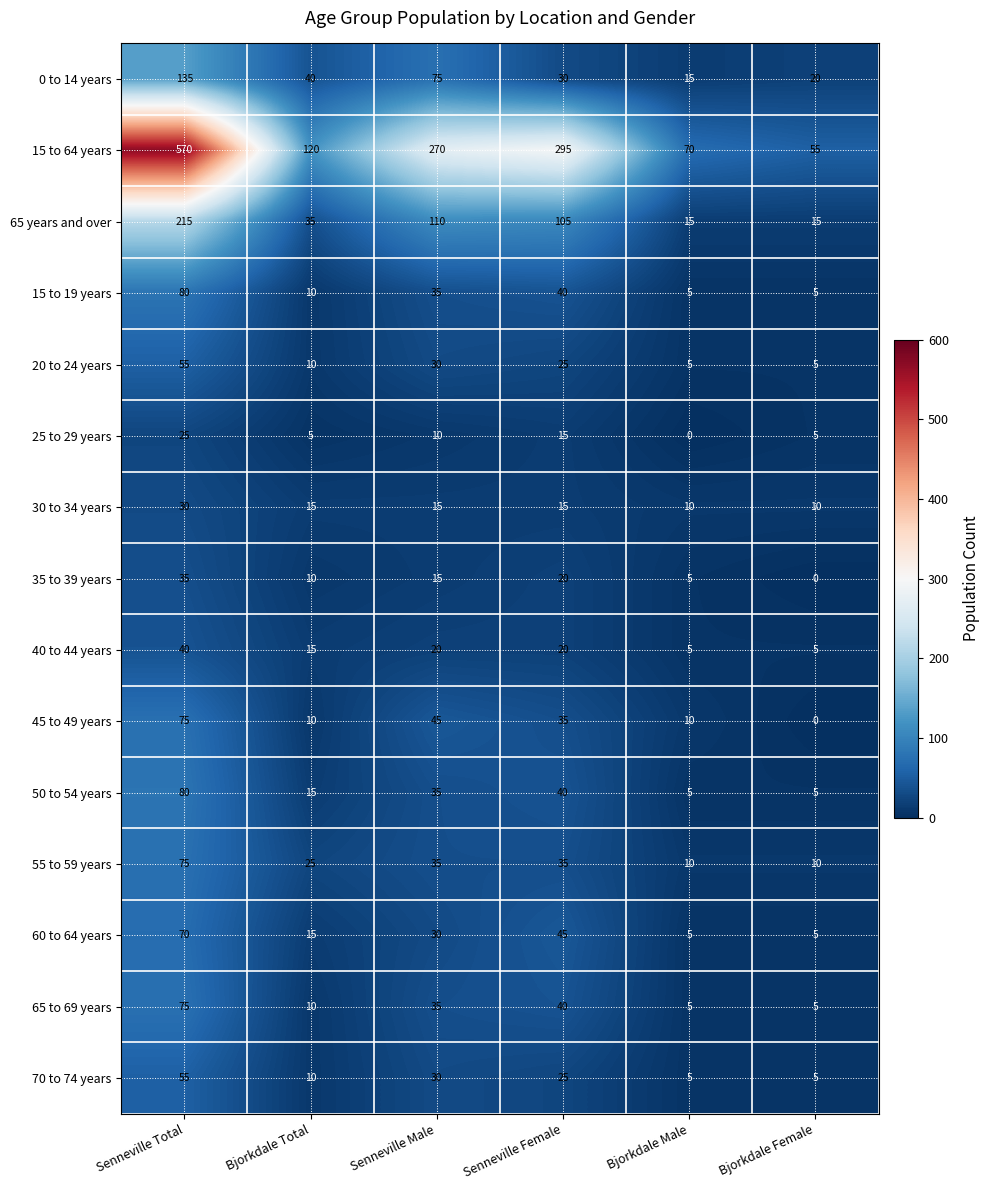

How many series are shown in this chart?

15